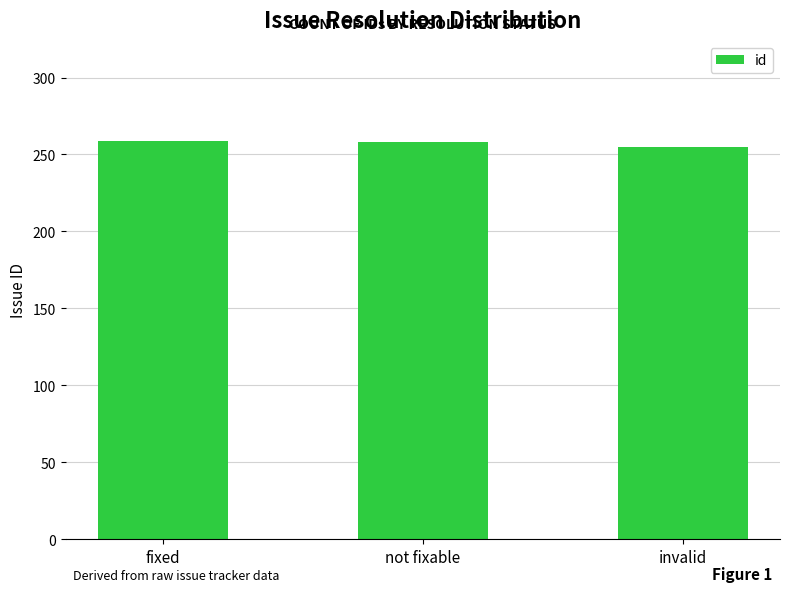

What is the label of the 1st bar from the left?

fixed